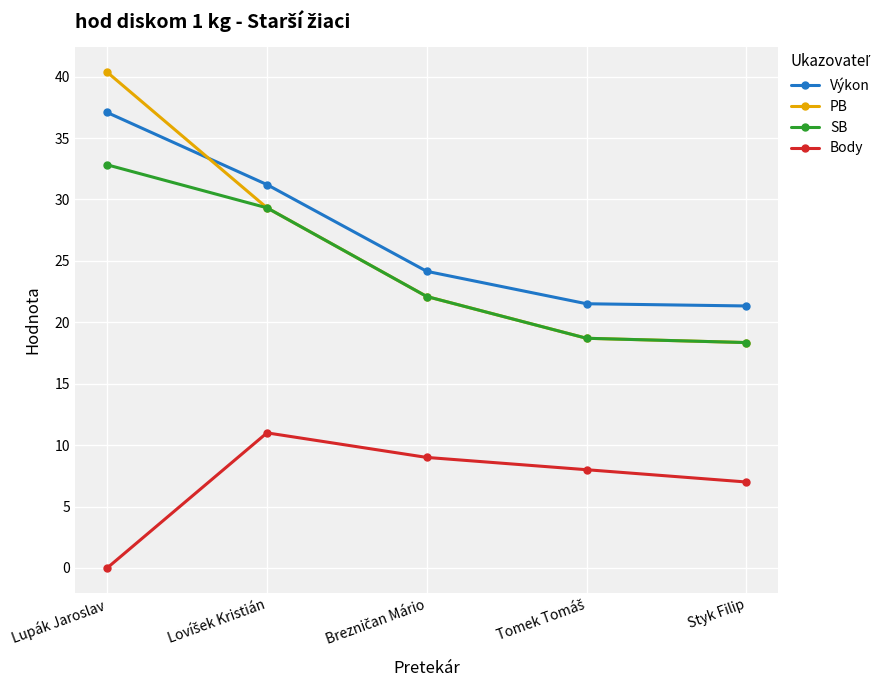

True or false: Body has more than 2 points higher than both neighbors.

False